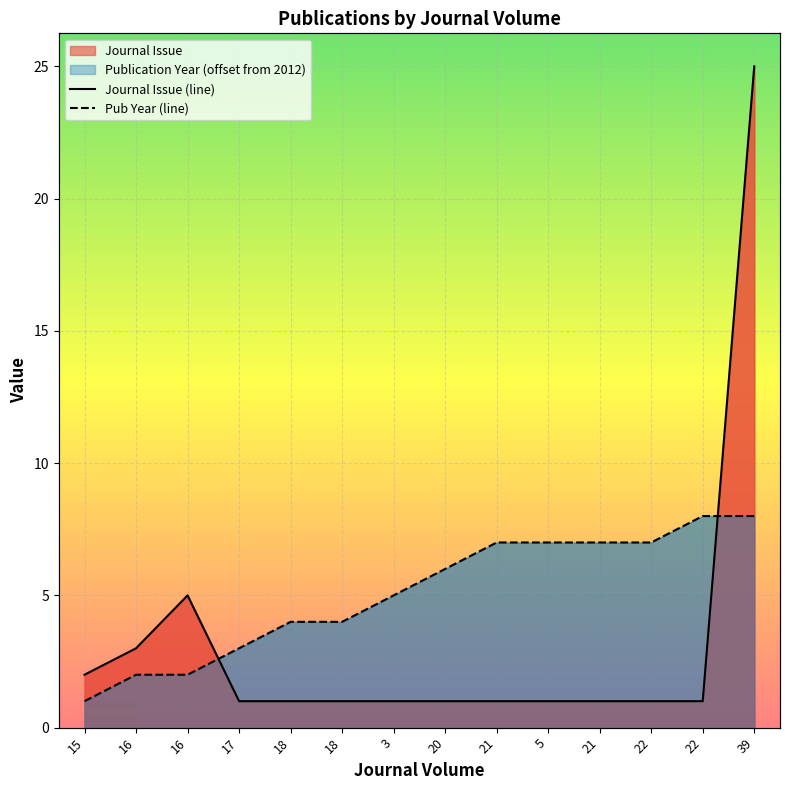

Rank the series at 15 from highest to lowest value.

Journal Issue, Publication Year